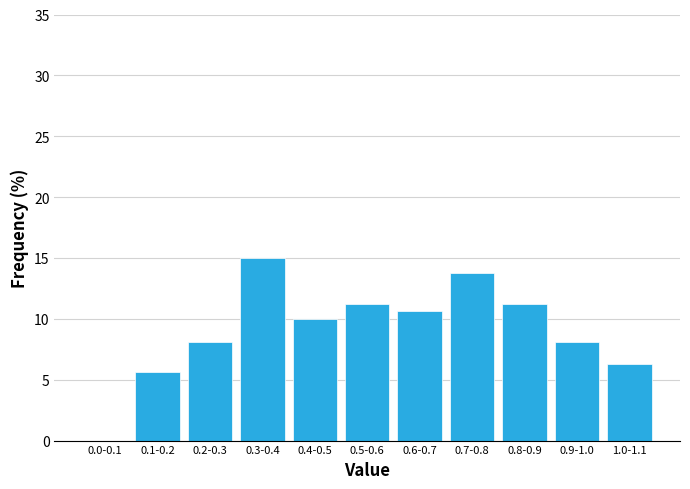

At which category does the chart reach its peak across all series?

0.3-0.4